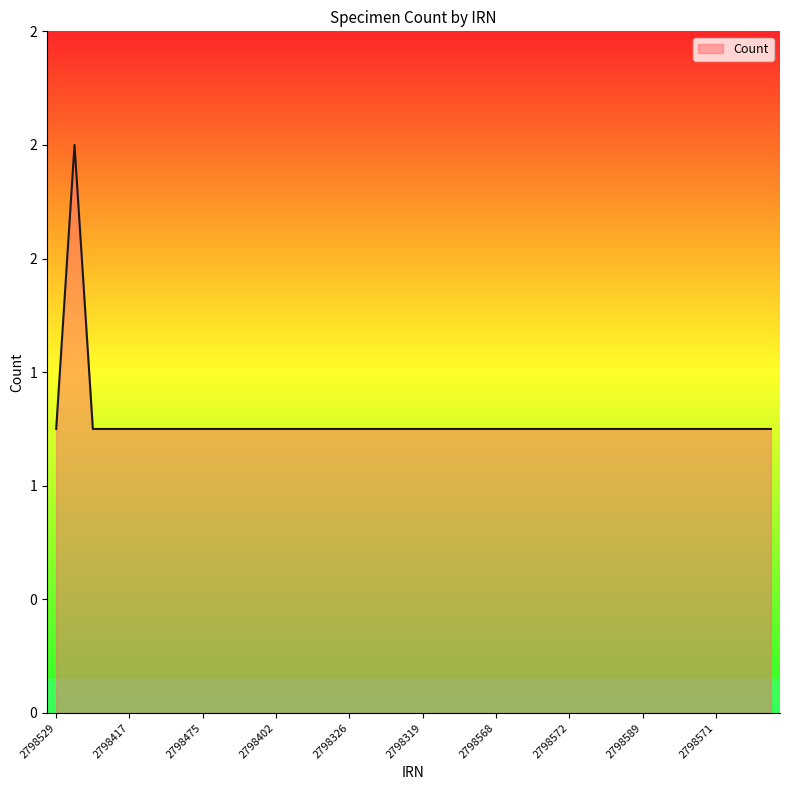

Which category has the lowest value across all series?

2798529